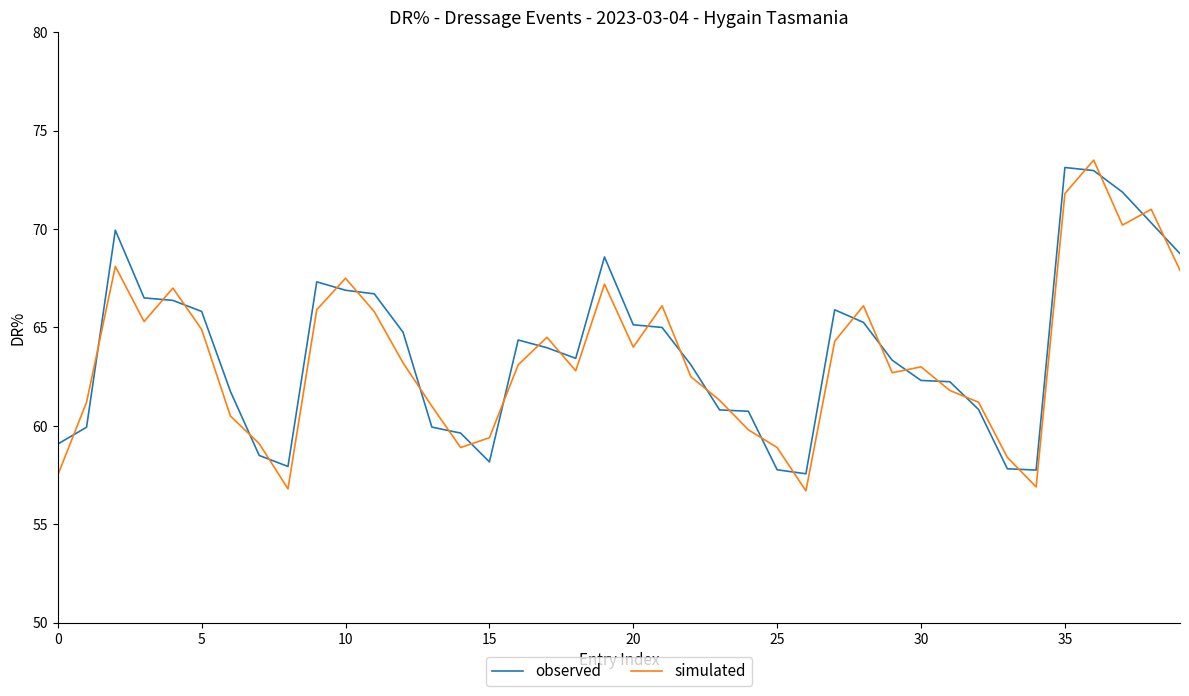

What is the difference between the maximum and minimum values in the observed series?

15.6